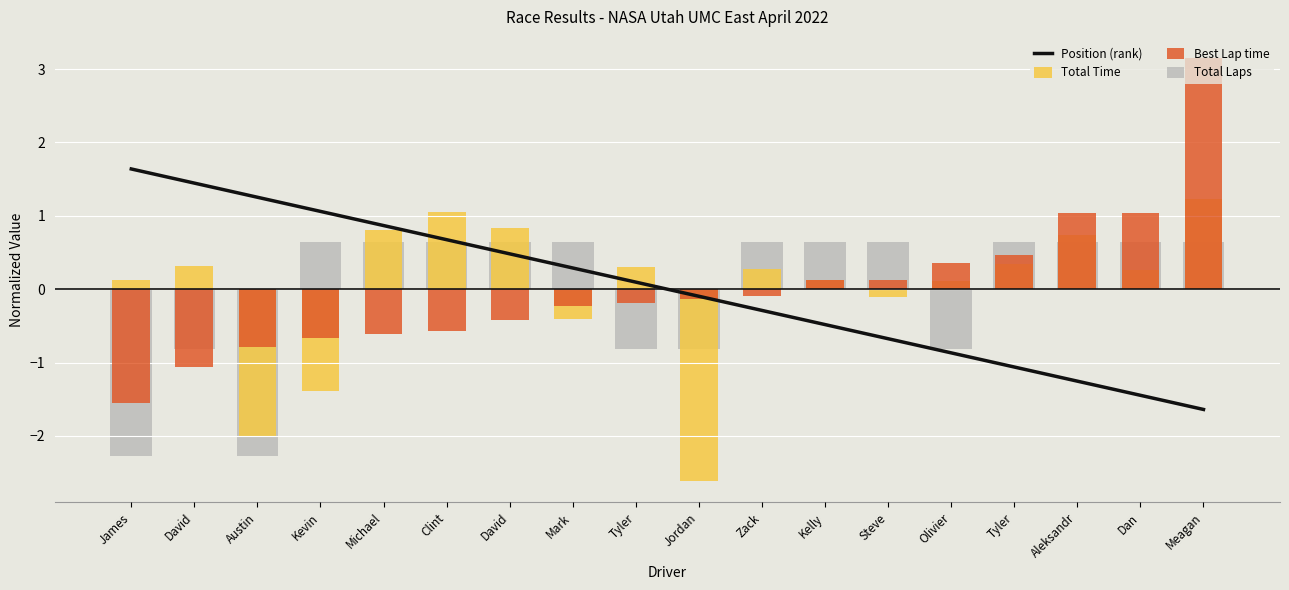

The Best Lap time series shows -0.2 at Mark. True or false?

True